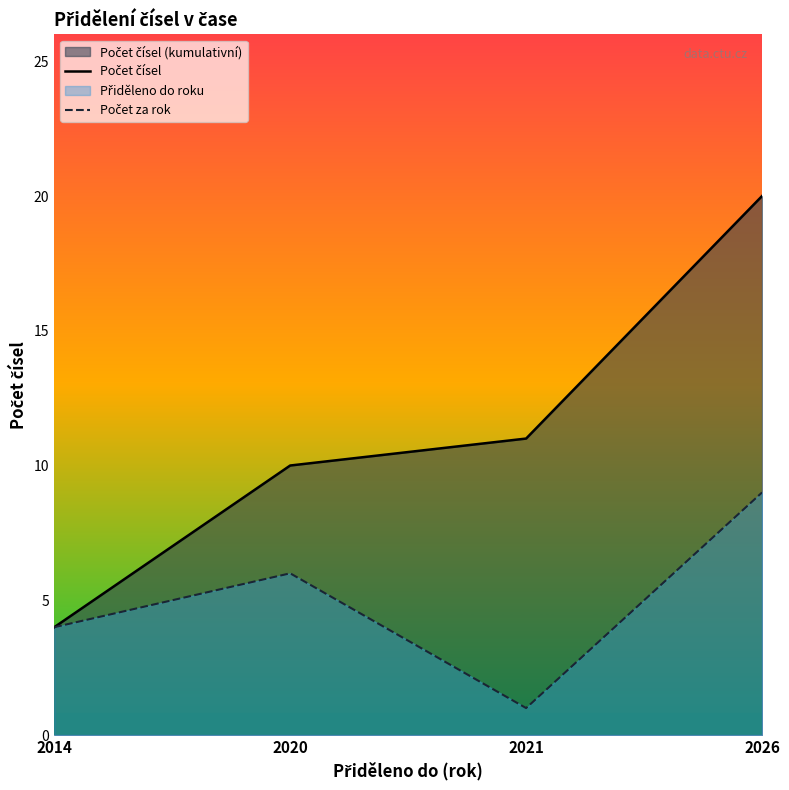

What is the total value across all series at 2021?

12